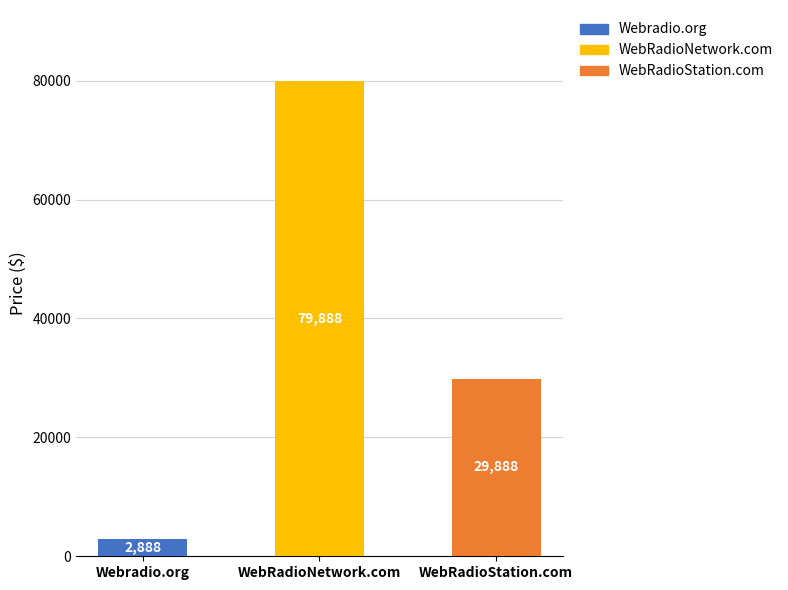

The chart shows a value of 79888 at WebRadioNetwork.com. True or false?

True